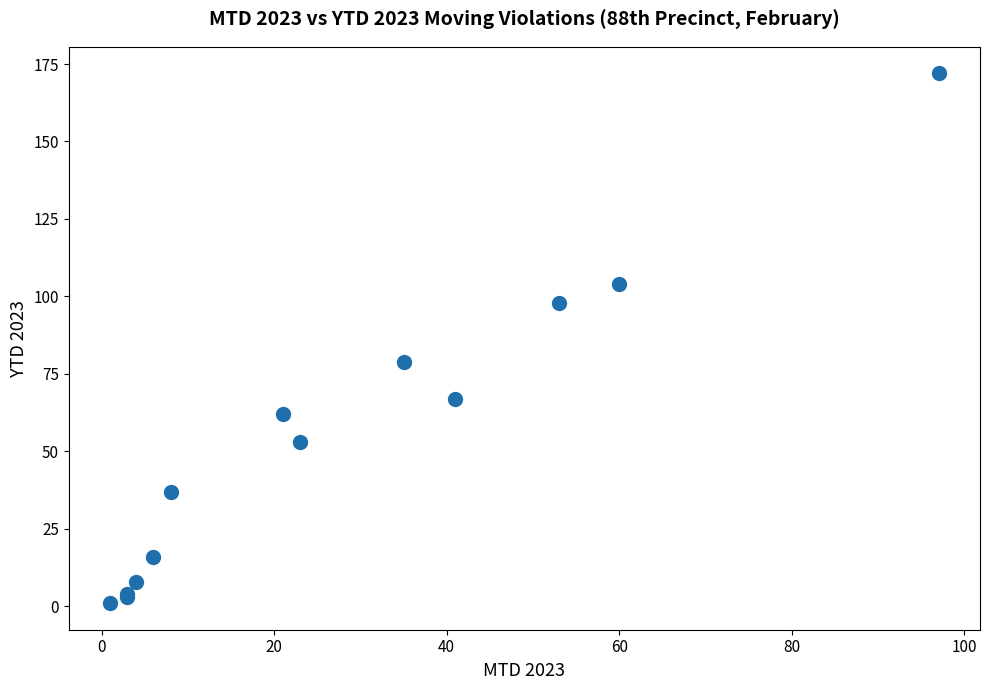

What Y value in the scatter plot is closest to 86?

79